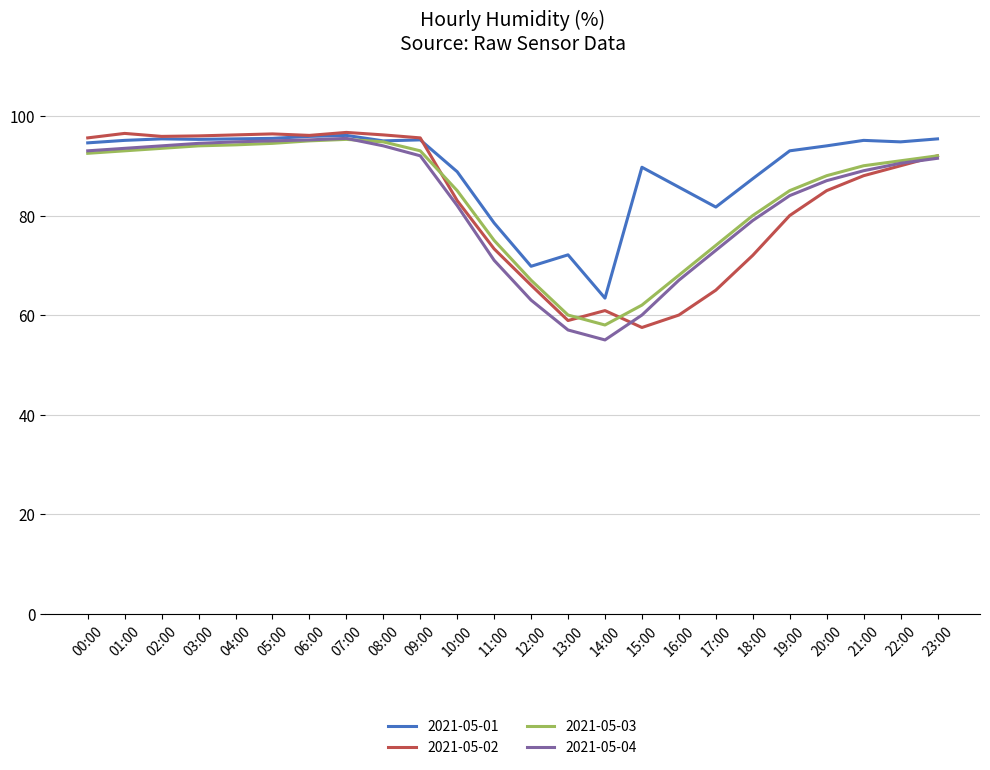

What is the lowest value of the 2021-05-01 series?

63.4